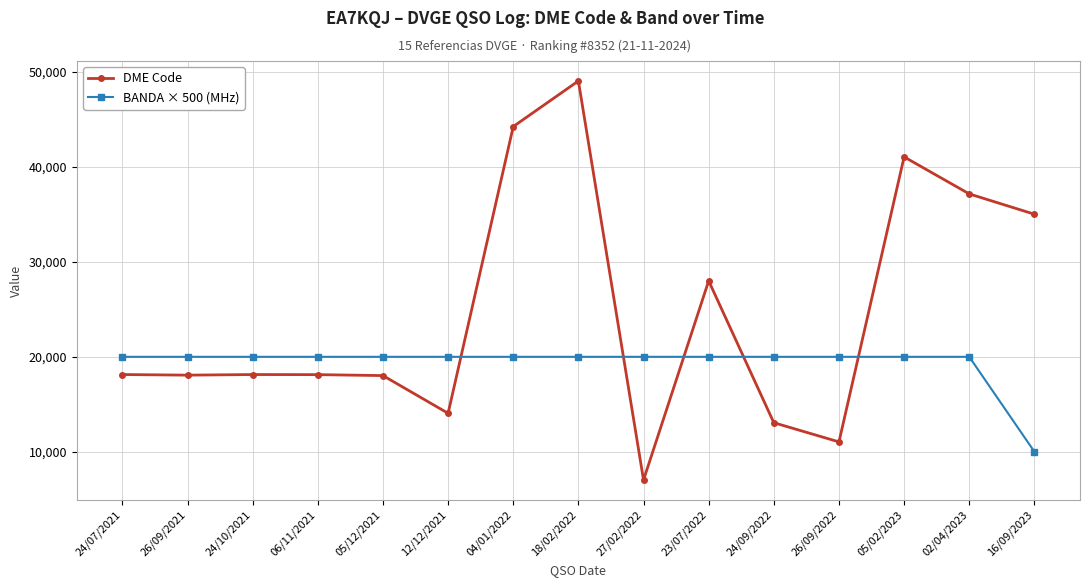

What is the label of the 9th point from the left?

27/02/2022